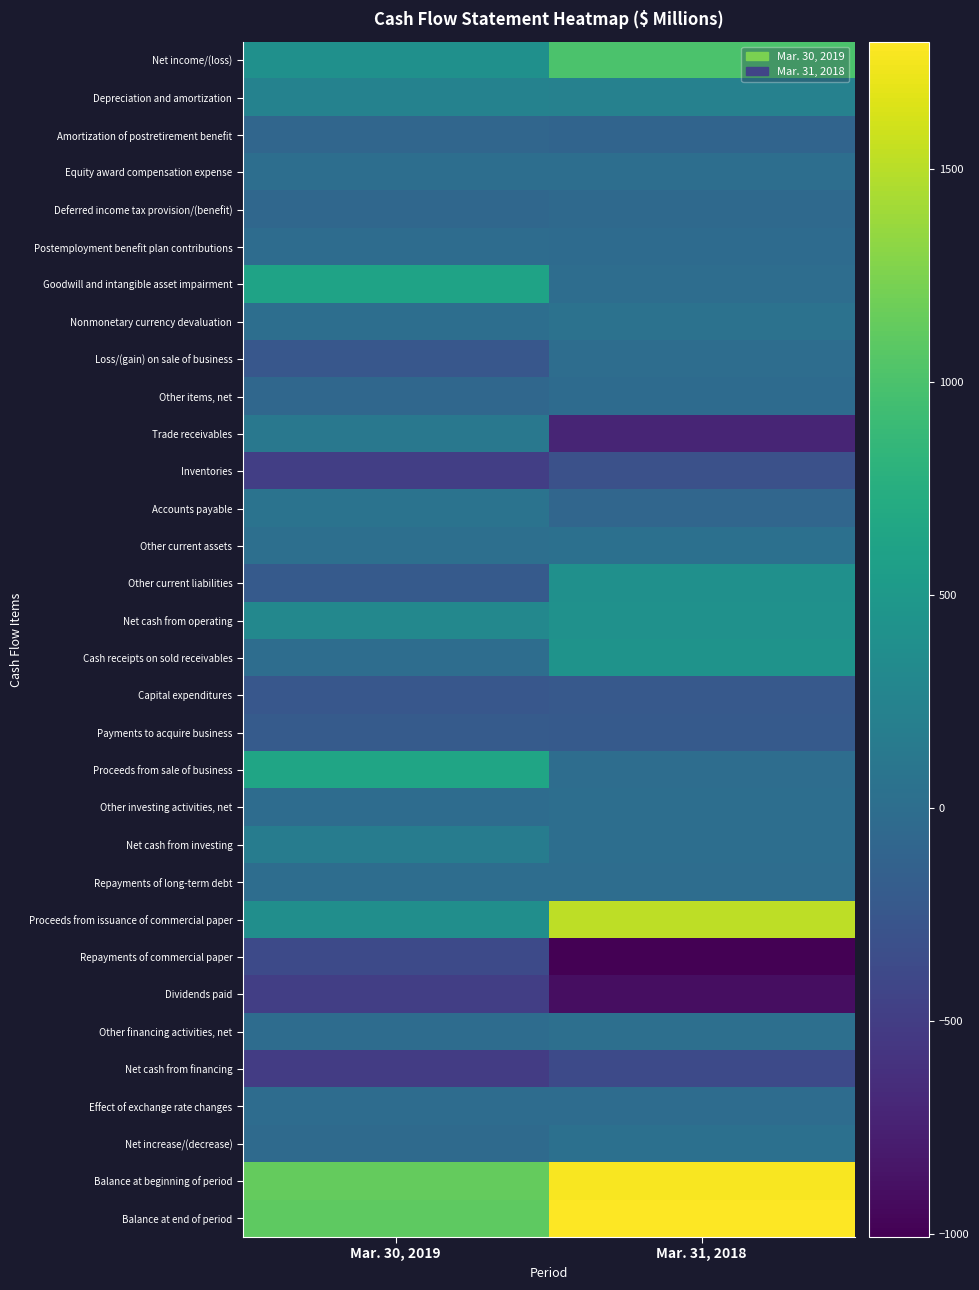

Reading left to right, what are all the values shown in this chart?

Net income/(loss): Mar. 30, 2019=404	Mar. 31, 2018=1003
Depreciation and amortization: Mar. 30, 2019=239	Mar. 31, 2018=227
Amortization of postretirement benefit: Mar. 30, 2019=-77	Mar. 31, 2018=-106
Equity award compensation expense: Mar. 30, 2019=9	Mar. 31, 2018=7
Deferred income tax provision/(benefit): Mar. 30, 2019=-67	Mar. 31, 2018=-46
Postemployment benefit plan contributions: Mar. 30, 2019=-13	Mar. 31, 2018=-22
Goodwill and intangible asset impairment: Mar. 30, 2019=620	Mar. 31, 2018=0
Nonmonetary currency devaluation: Mar. 30, 2019=4	Mar. 31, 2018=47
Loss/(gain) on sale of business: Mar. 30, 2019=-246	Mar. 31, 2018=0
Other items, net: Mar. 30, 2019=-64	Mar. 31, 2018=-22
Trade receivables: Mar. 30, 2019=116	Mar. 31, 2018=-712
Inventories: Mar. 30, 2019=-488	Mar. 31, 2018=-312
Accounts payable: Mar. 30, 2019=64	Mar. 31, 2018=-85
Other current assets: Mar. 30, 2019=14	Mar. 31, 2018=26
Other current liabilities: Mar. 30, 2019=-211	Mar. 31, 2018=403
Net cash from operating: Mar. 30, 2019=304	Mar. 31, 2018=408
Cash receipts on sold receivables: Mar. 30, 2019=0	Mar. 31, 2018=436
Capital expenditures: Mar. 30, 2019=-249	Mar. 31, 2018=-223
Payments to acquire business: Mar. 30, 2019=-200	Mar. 31, 2018=-215
Proceeds from sale of business: Mar. 30, 2019=640	Mar. 31, 2018=0
Other investing activities, net: Mar. 30, 2019=-14	Mar. 31, 2018=6
Net cash from investing: Mar. 30, 2019=177	Mar. 31, 2018=4
Repayments of long-term debt: Mar. 30, 2019=-1	Mar. 31, 2018=-6
Proceeds from issuance of commercial paper: Mar. 30, 2019=377	Mar. 31, 2018=1524
Repayments of commercial paper: Mar. 30, 2019=-377	Mar. 31, 2018=-1006
Dividends paid: Mar. 30, 2019=-488	Mar. 31, 2018=-897
Other financing activities, net: Mar. 30, 2019=-15	Mar. 31, 2018=14
Net cash from financing: Mar. 30, 2019=-504	Mar. 31, 2018=-371
Effect of exchange rate changes: Mar. 30, 2019=-11	Mar. 31, 2018=-10
Net increase/(decrease): Mar. 30, 2019=-34	Mar. 31, 2018=31
Balance at beginning of period: Mar. 30, 2019=1136	Mar. 31, 2018=1769
Balance at end of period: Mar. 30, 2019=1102	Mar. 31, 2018=1800